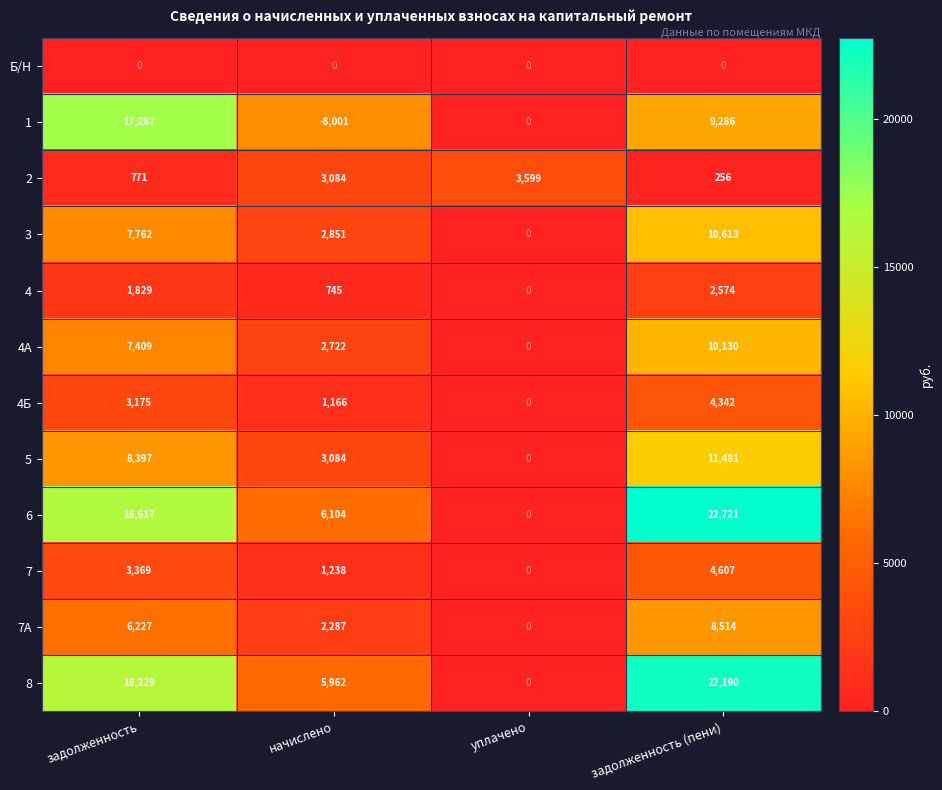

List the labels in order of 3 value, smallest first.

уплачено, начислено, задолженность, задолженность (пени)